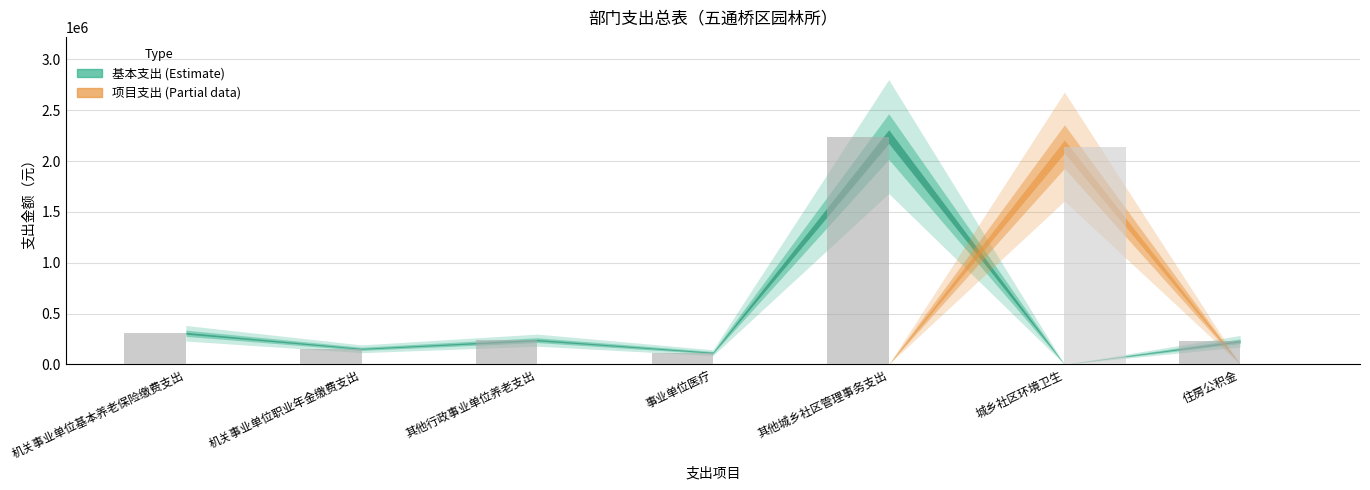

What is the sum of all 基本支出 values?

3280184